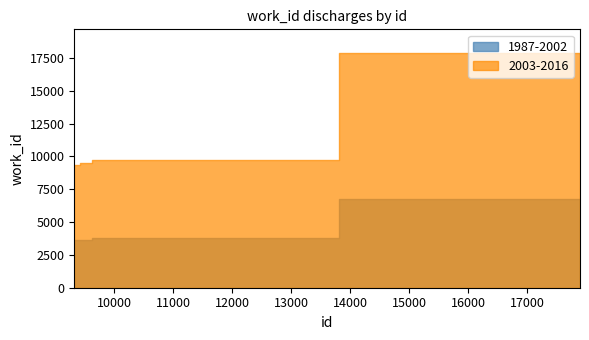

True or false: 1987-2002 and 2003-2016 intersect in this chart.

False